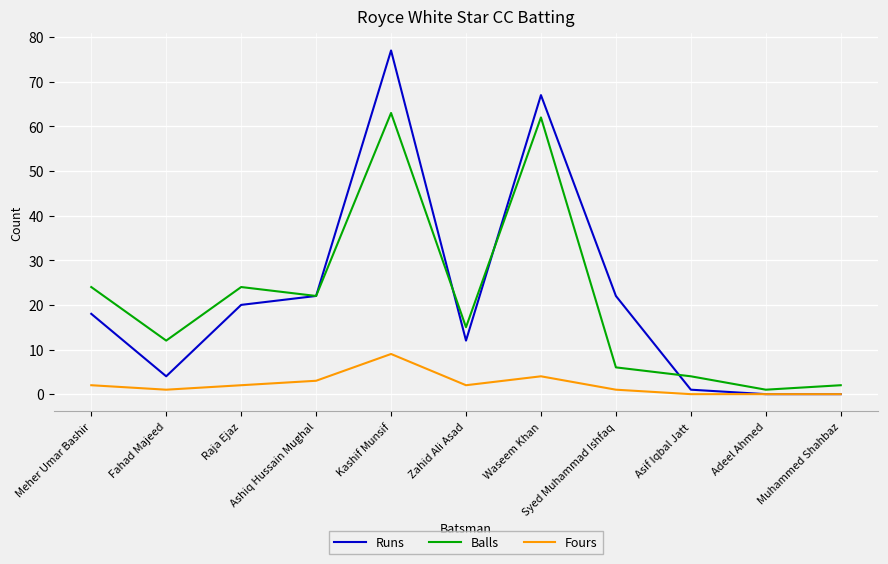

What is the maximum value shown in the chart?

77